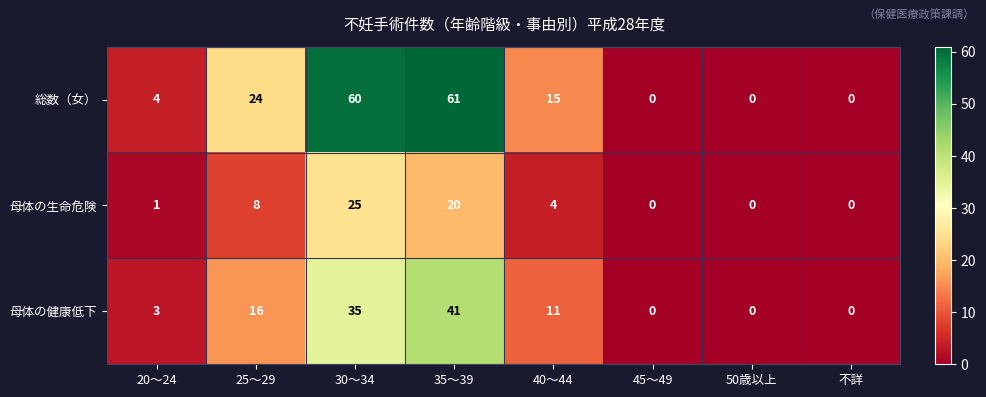

Rank the series by their average value, from lowest to highest.

母体の生命危険, 母体の健康低下, 総数（女）